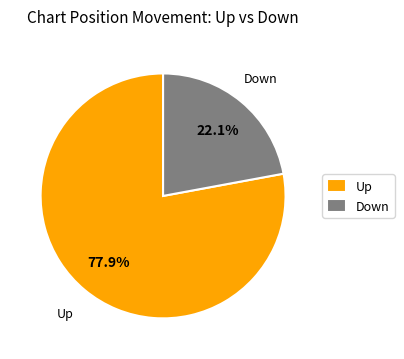

Do Down and Up together represent more than half of the pie?

Yes